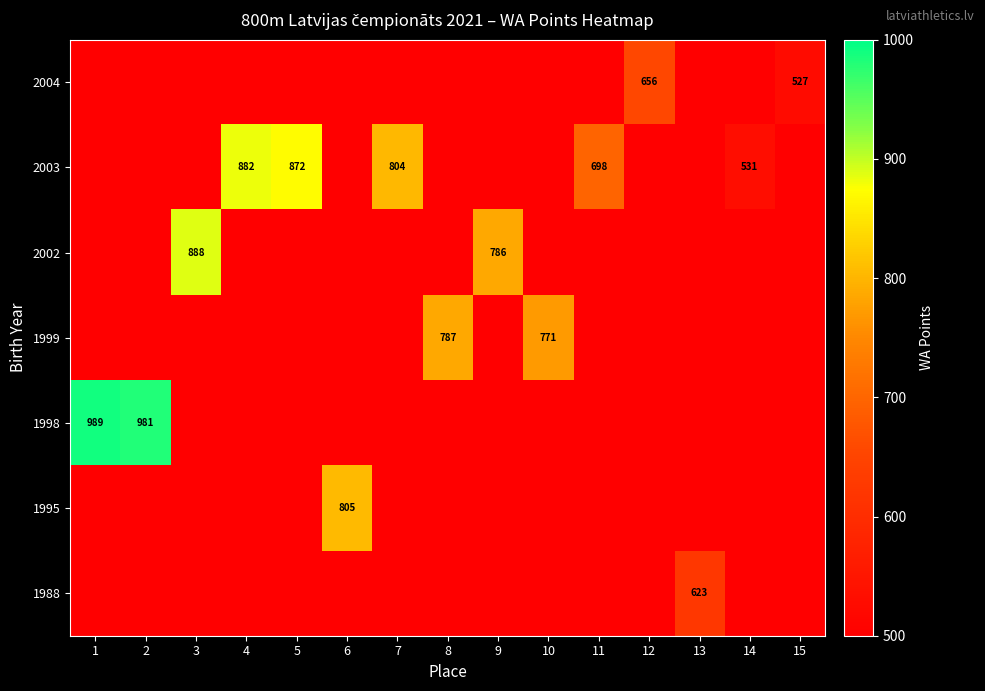

Count the number of categories in the chart.

15